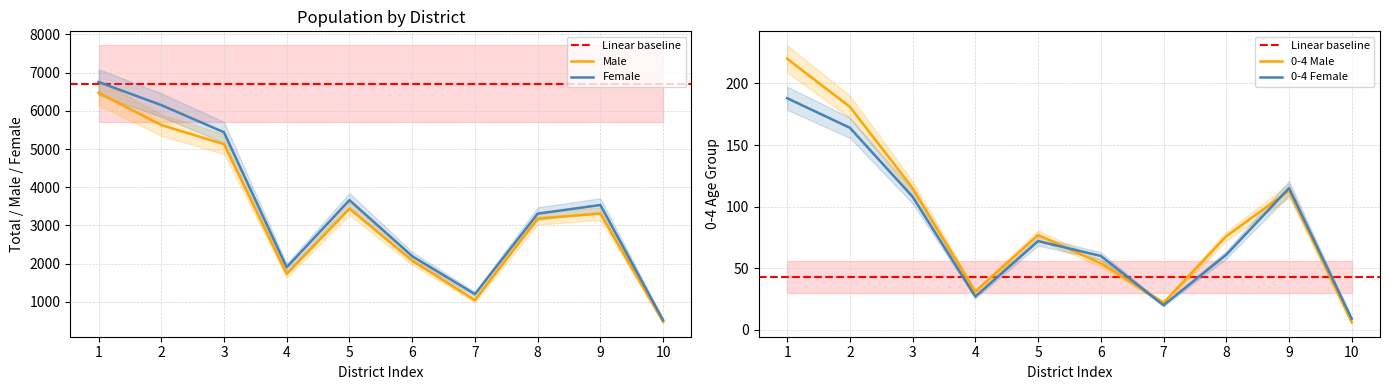

The value of Female at 8 is 1041. True or false?

False